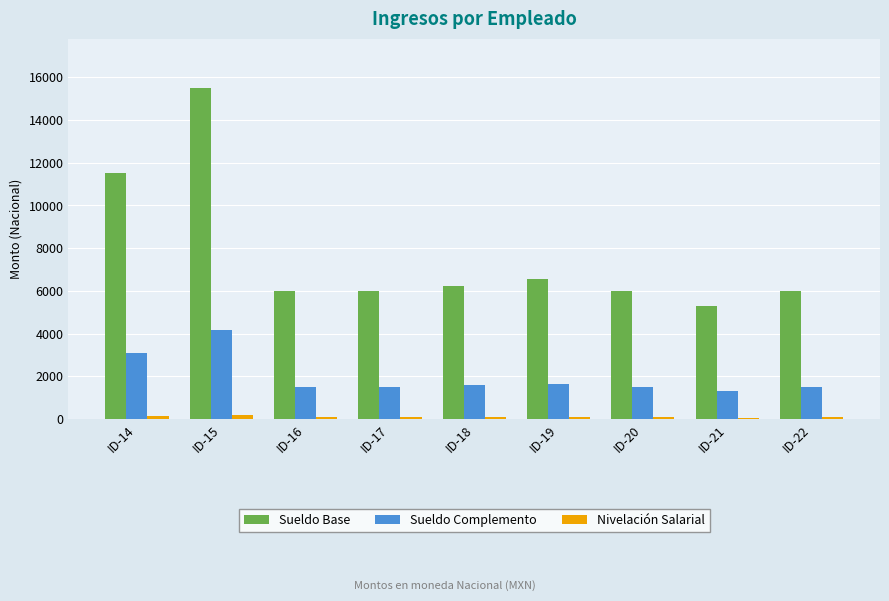

What is the total value across all series at ID-18?

7874.2